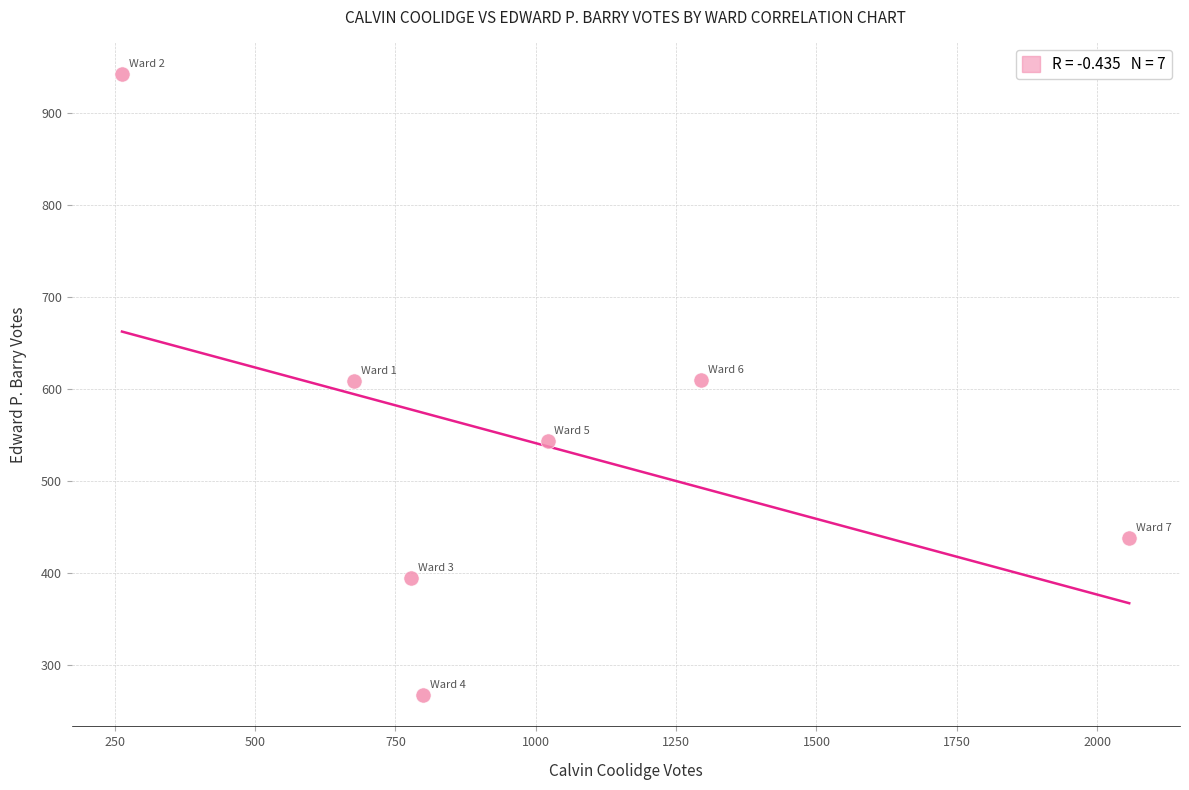

What is the range of Y values (max minus min)?

676